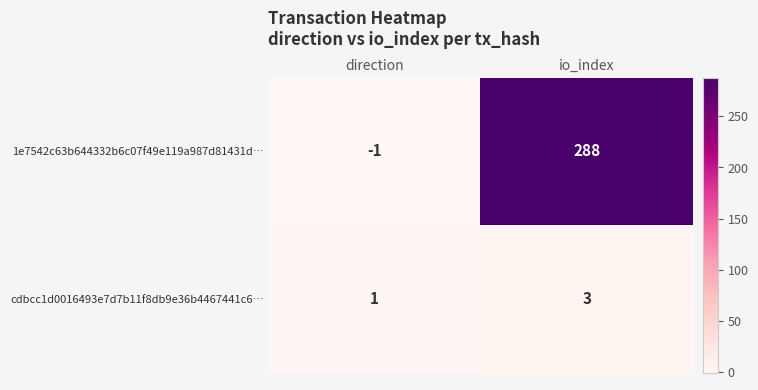

Which label corresponds to the smallest value in the chart?

direction